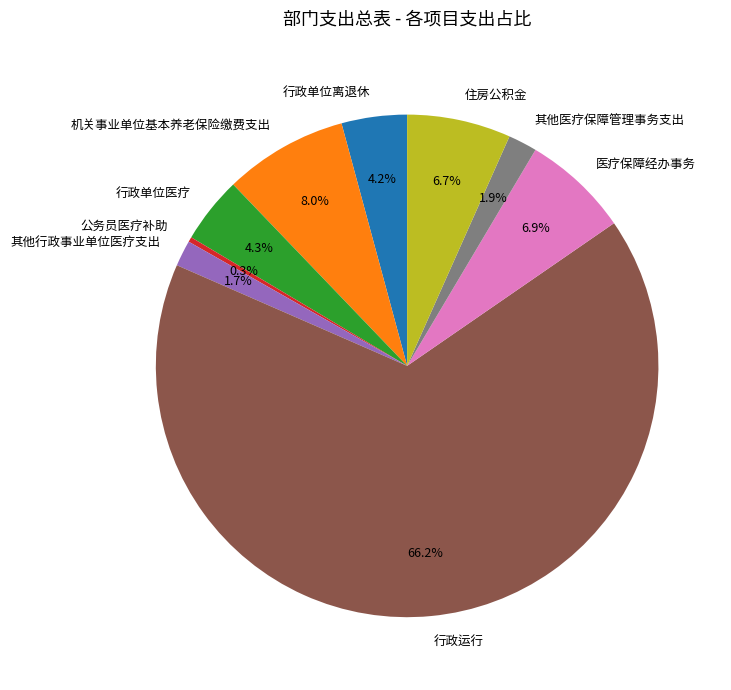

Does any single category account for the majority?

Yes